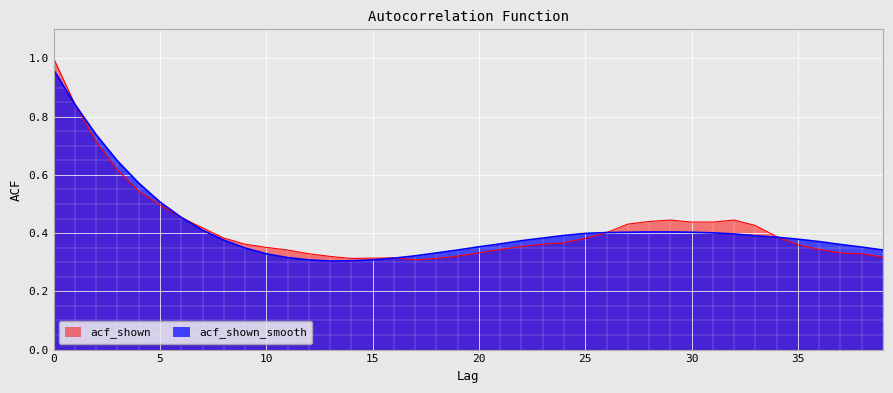

Rank the categories by acf_shown value from lowest to highest.

17, 14, 18, 15, 16, 39, 13, 19, 12, 38, 20, 37, 11, 21, 36, 10, 22, 35, 9, 23, 24, 25, 8, 34, 26, 7, 33, 27, 30, 31, 28, 29, 32, 6, 5, 4, 3, 2, 1, 0